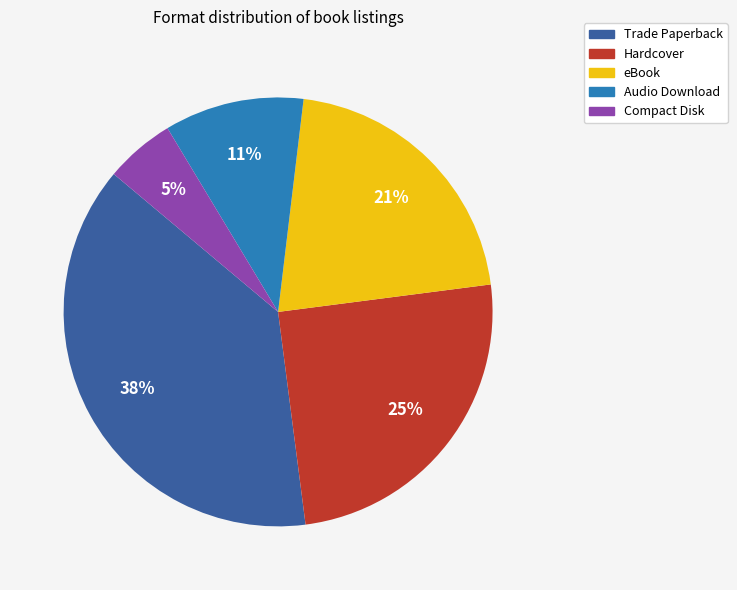

How many segments does this pie chart have?

5